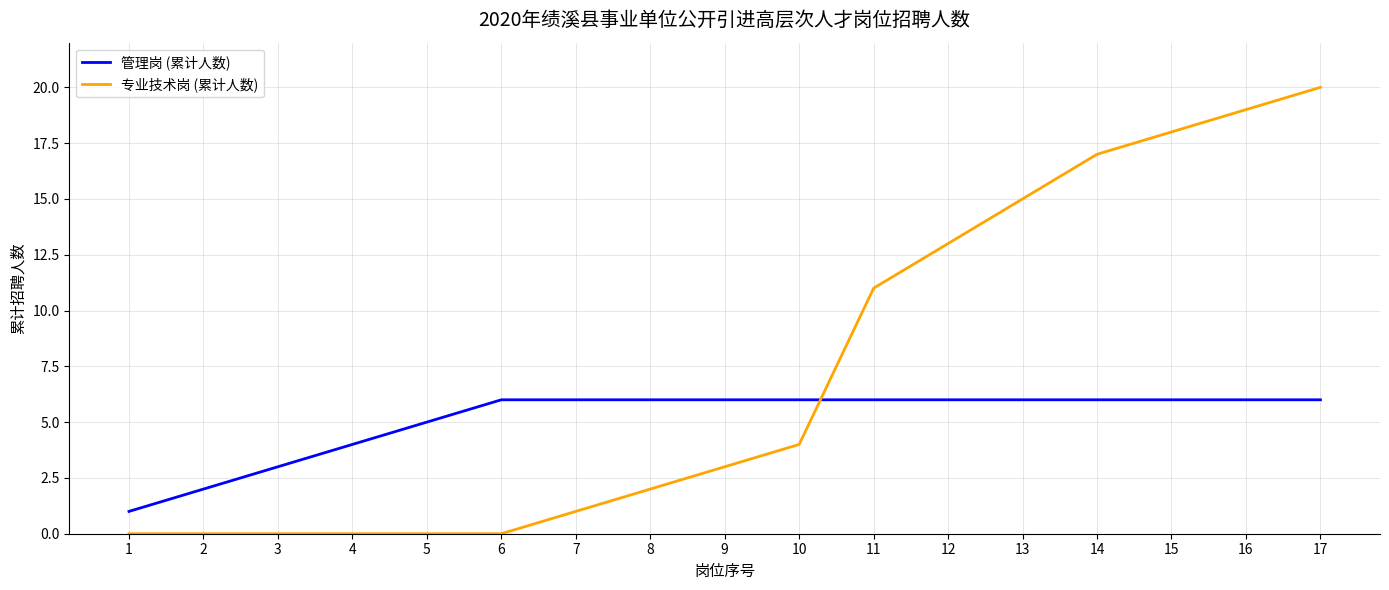

Between 6 and 10, which series saw the biggest shift?

专业技术岗 (累计人数)